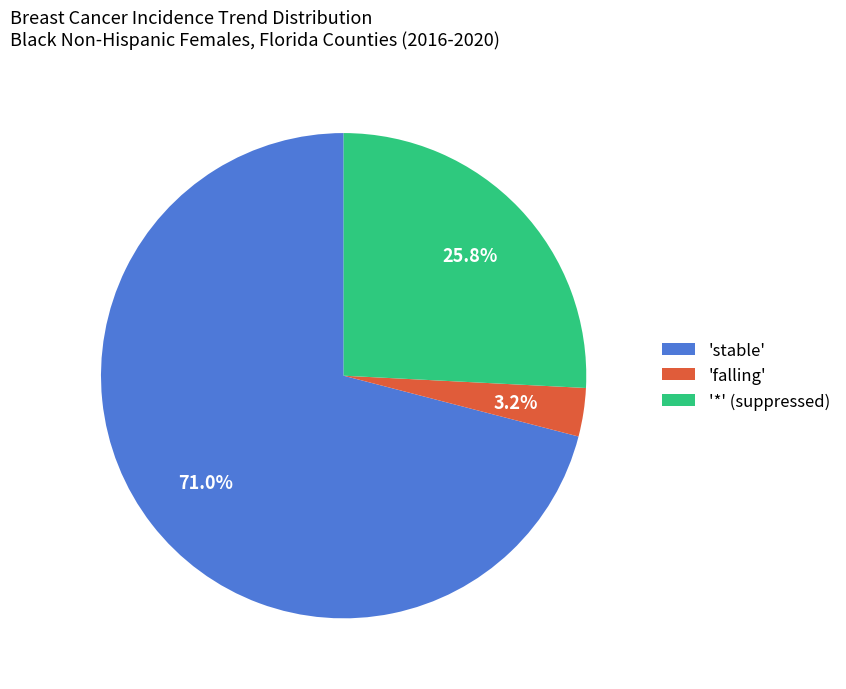

Rank the categories by value from lowest to highest.

'falling', '*' (suppressed), 'stable'